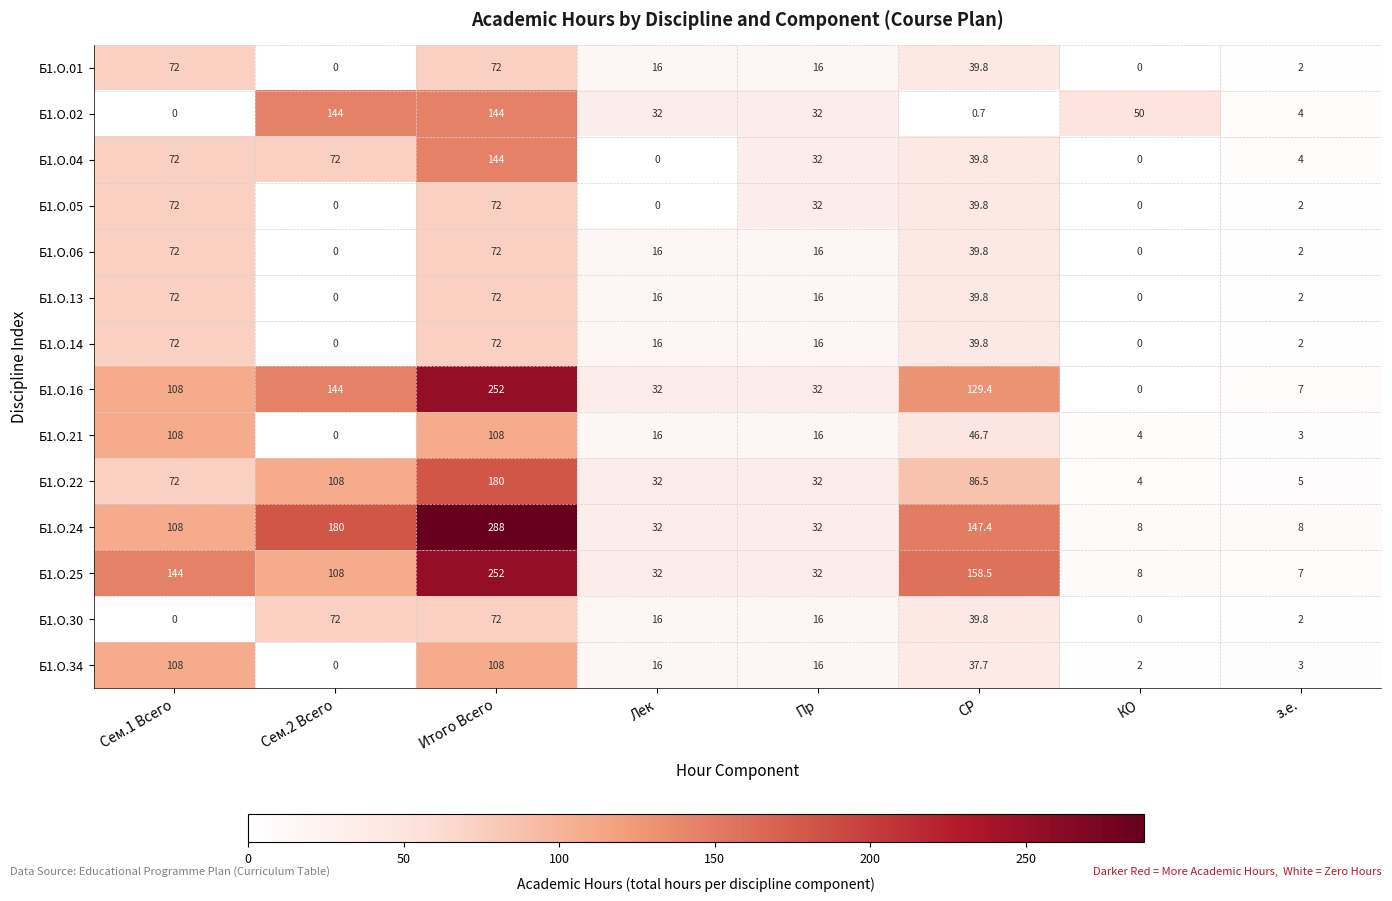

At how many categories does at least one series exceed 184?

1